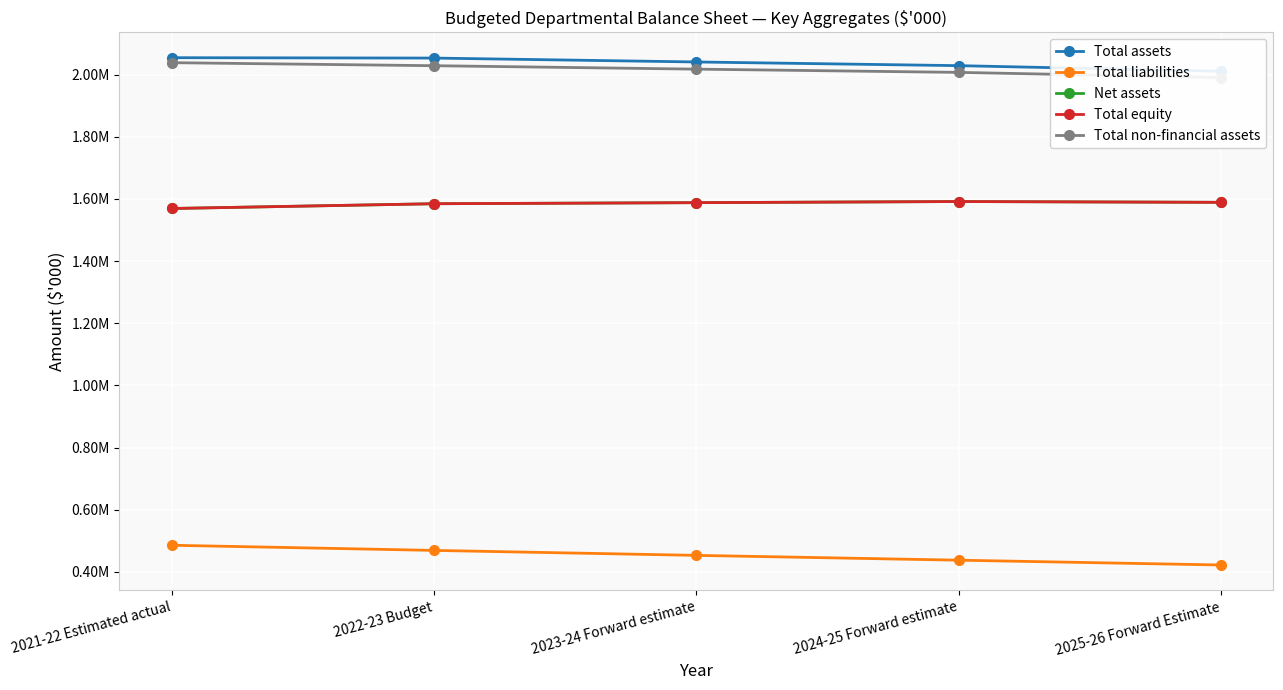

The Total assets series shows 609323 at 2021-22 Estimated actual. True or false?

False